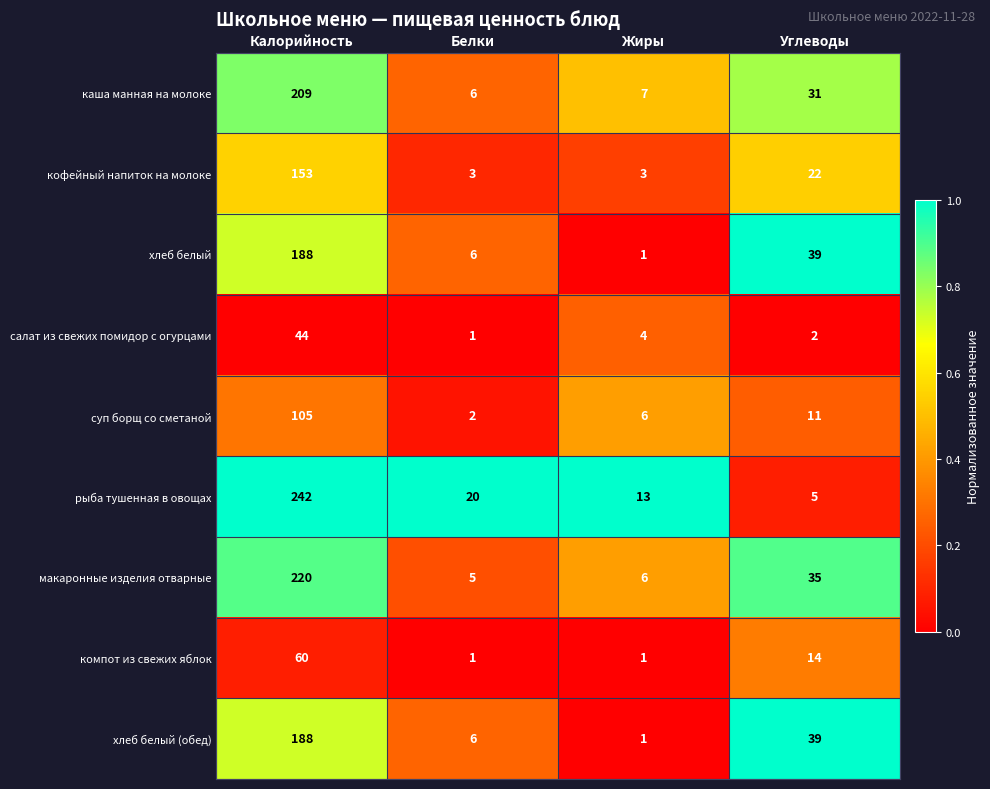

Which series has the widest spread of values?

рыба тушенная в овощах